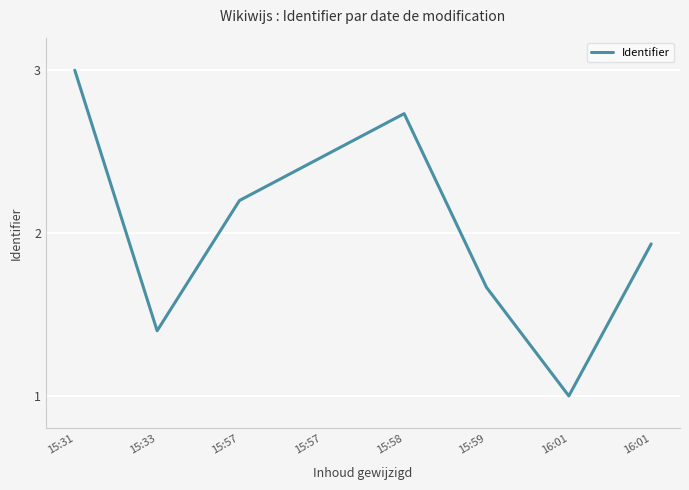

Does the chart have visible grid lines?

Yes